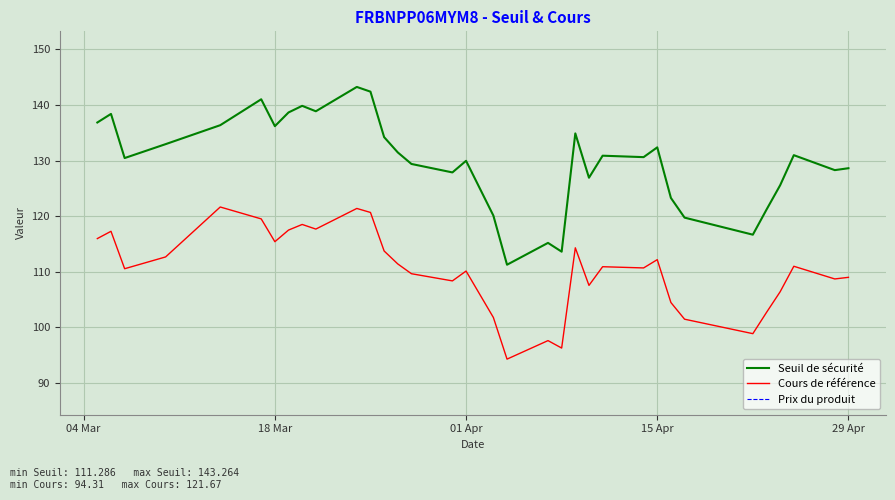

True or false: Seuil de sécurité and Cours de référence intersect in this chart.

False